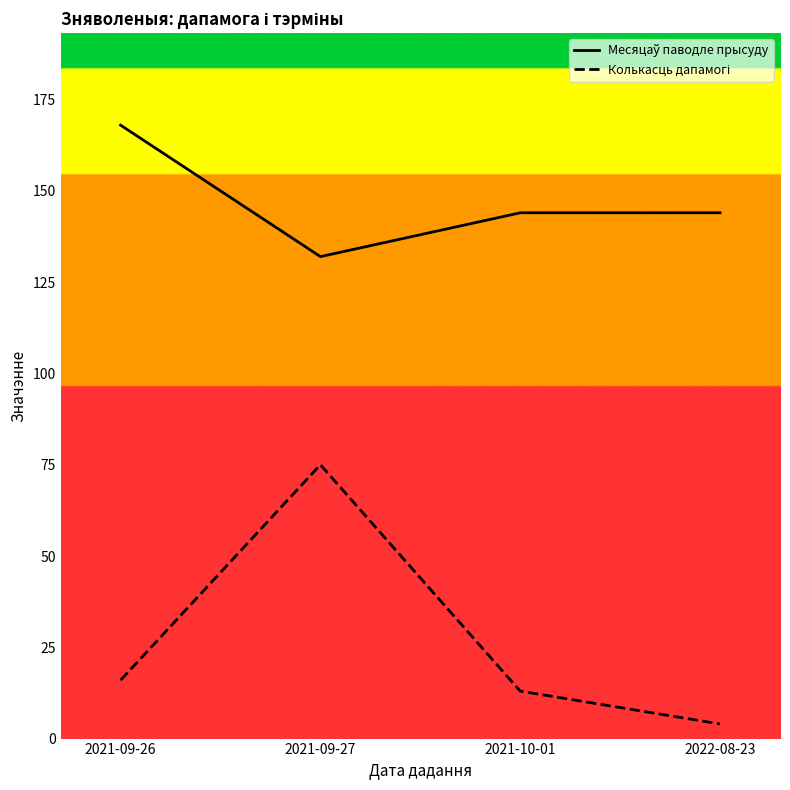

What is the label of the 3rd point from the right?

2021-09-27